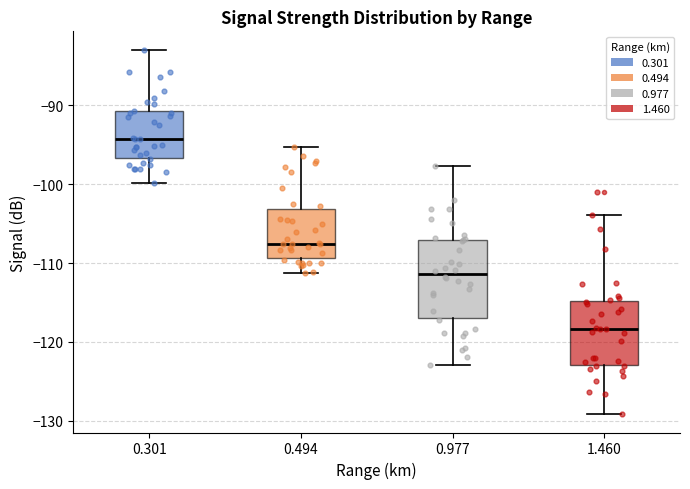

Reading left to right, read every box against the y-axis: the position of its median line, the range the box covers, and the ends of its whiskers. The values are not printed on the chart, so give them approximately, as read against the axis.

0.301: median -94, box -97 to -91, whiskers -100 to -83
0.494: median -108, box -109 to -103, whiskers -111 to -95
0.977: median -111, box -117 to -107, whiskers -123 to -98
1.460: median -118, box -123 to -115, whiskers -129 to -104